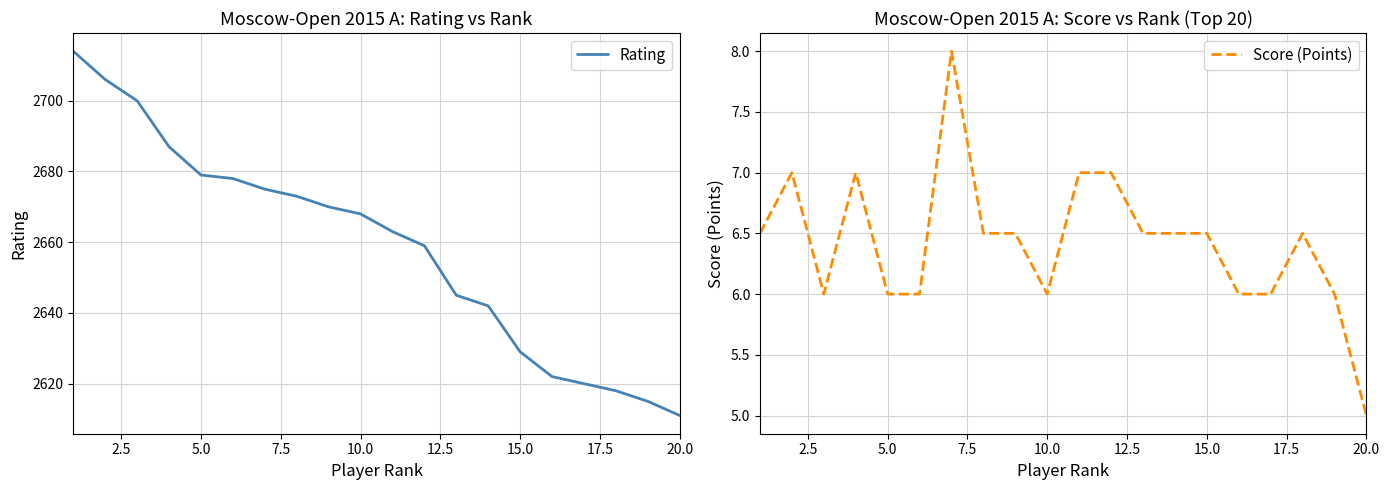

At which label does Rating reach its minimum?

20.0